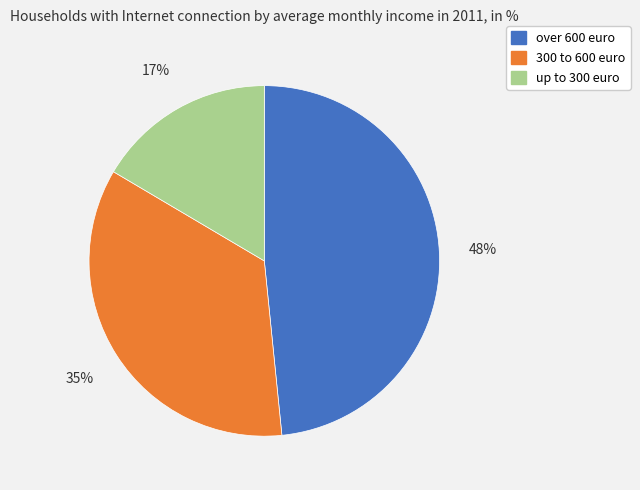

Is the sum of over 600 euro and up to 300 euro greater than half?

Yes